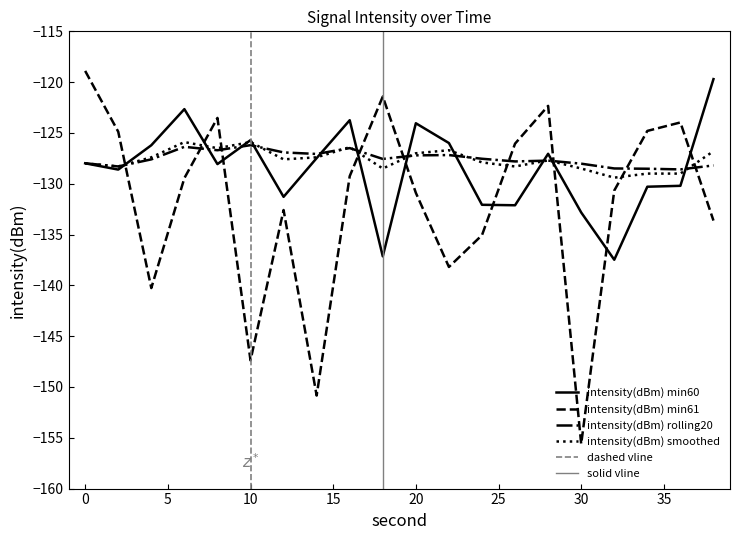

Count the number of categories in the chart.

20